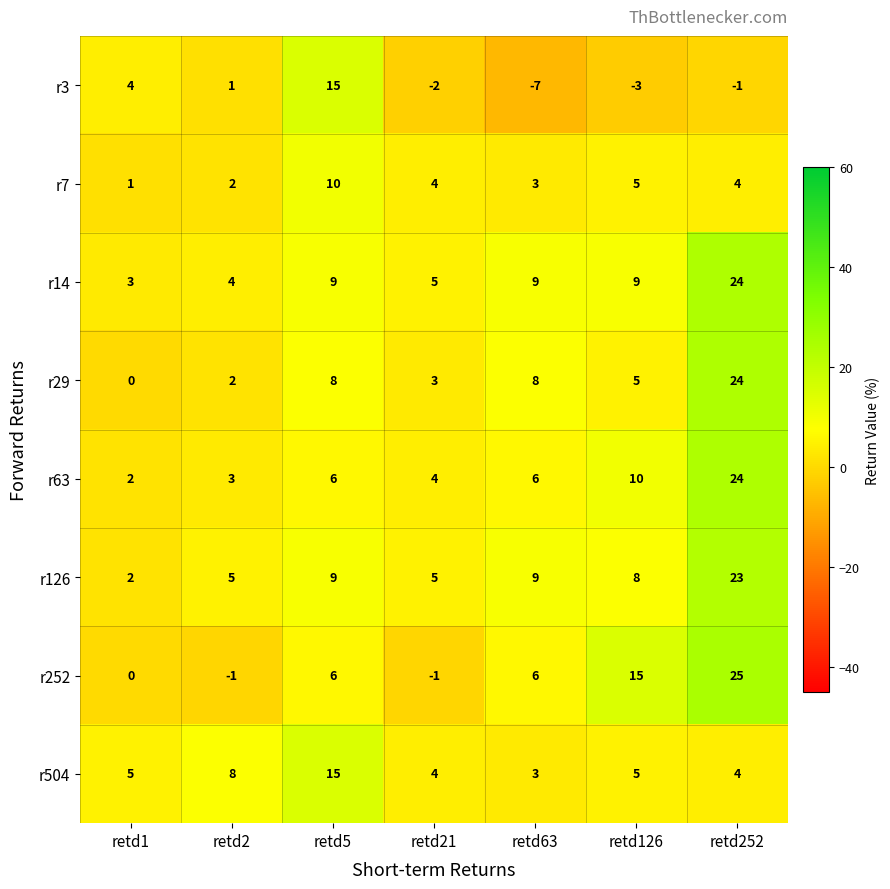

What is the average value of the r252 series?

7